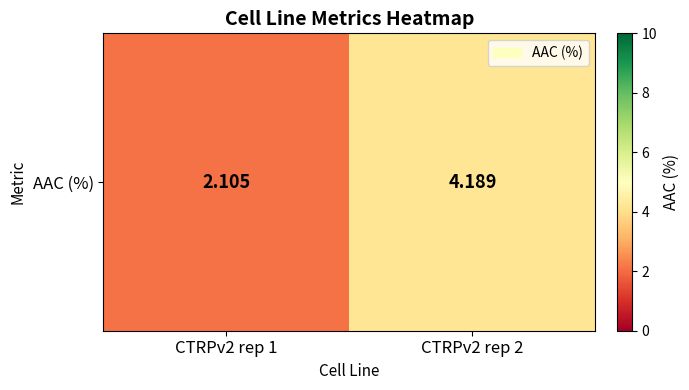

What is the change in value from CTRPv2 rep 1 to CTRPv2 rep 2?

+2.1